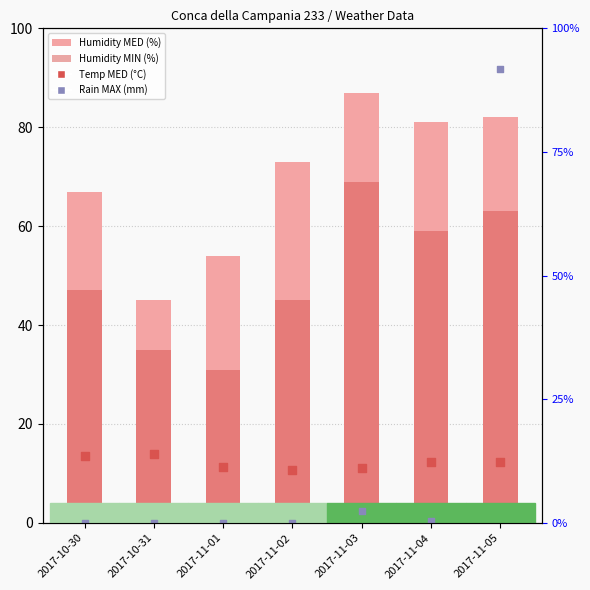

Which series contains the highest Y value?

Rain MAX (mm, scaled)